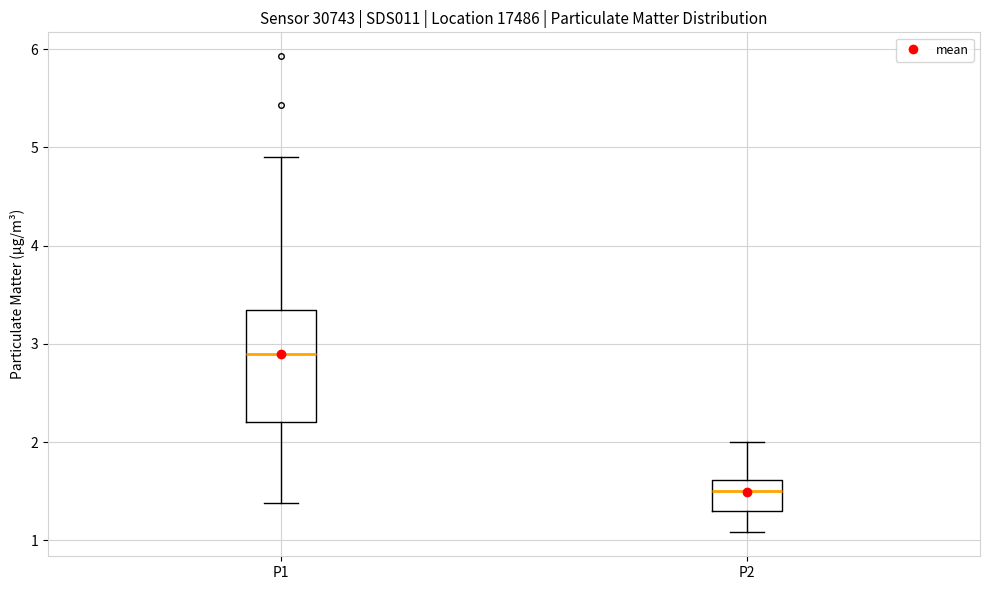

Which box's median line is the highest?

P1